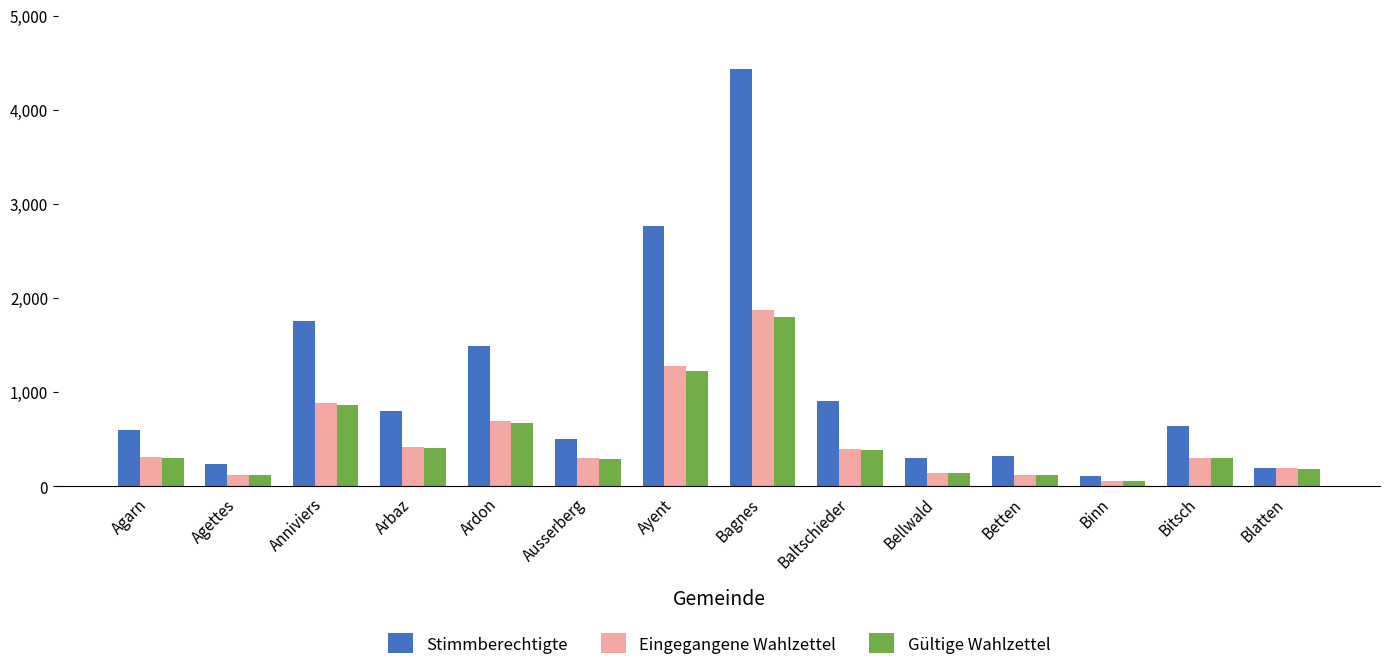

Is it true that Eingegangene Wahlzettel equals 397 at Baltschieder?

True